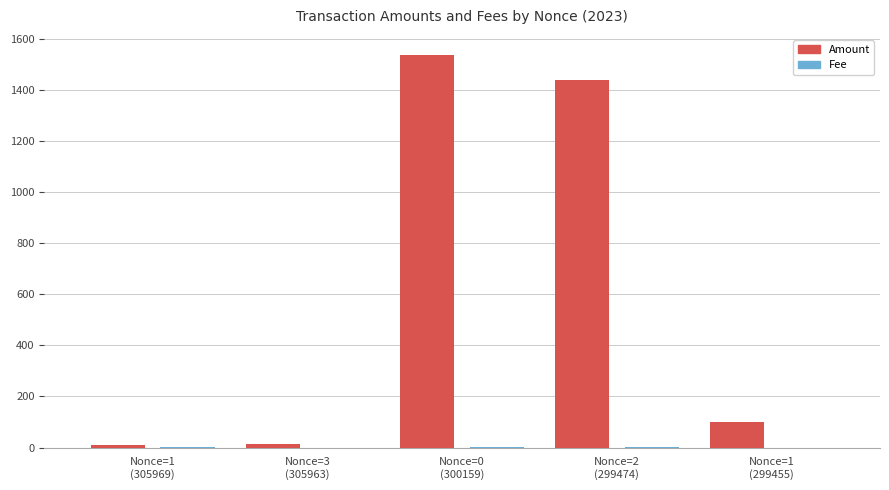

What is the maximum value shown in the chart?

1537.8